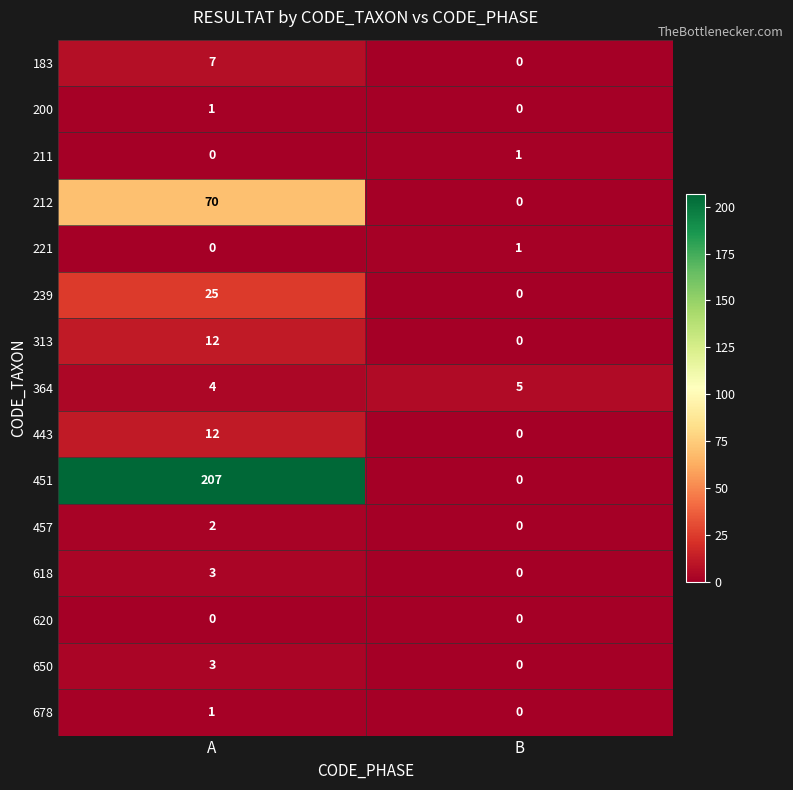

What is the sum of all 364 values?

9